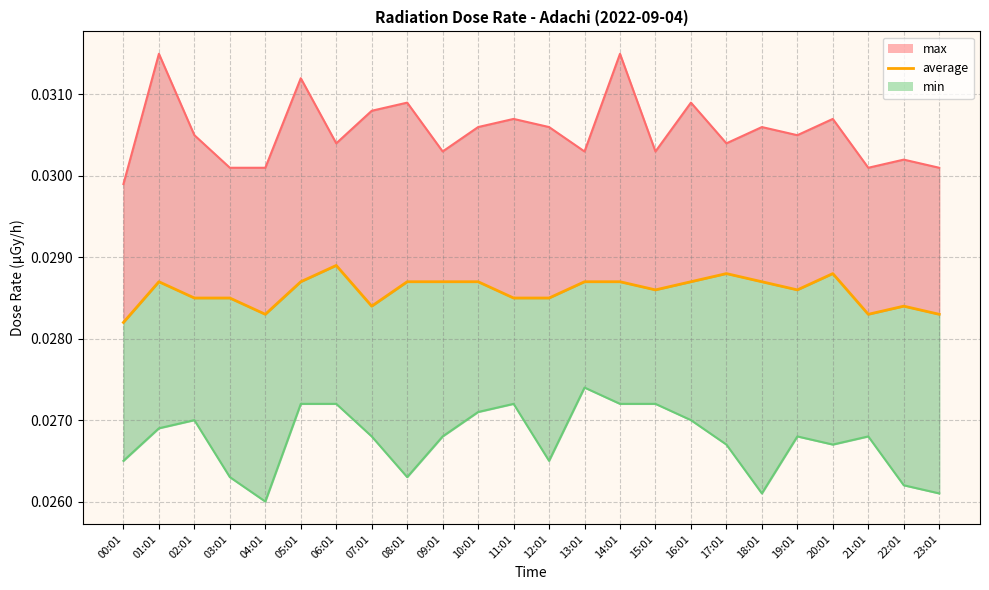

What is the sum of all values?

0.7